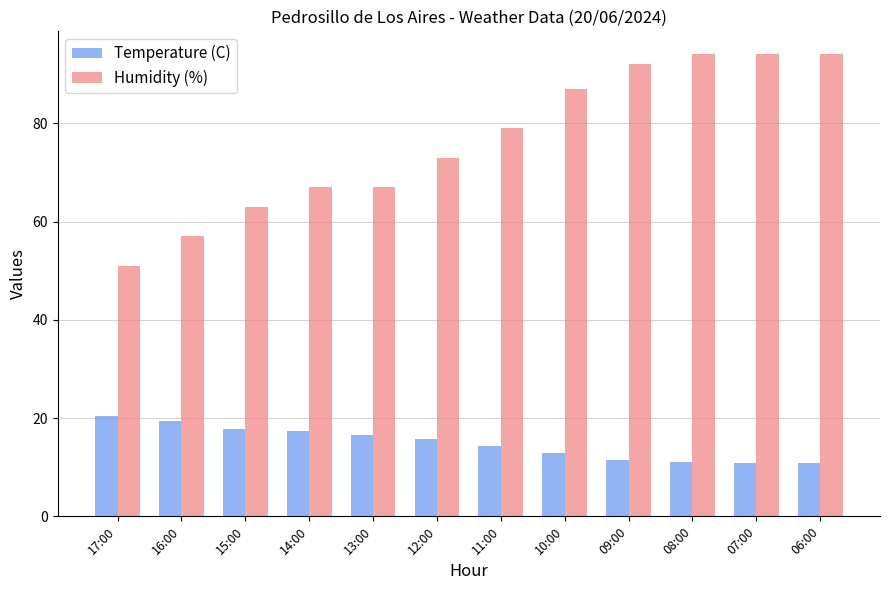

What is the difference between the highest and lowest values at 16:00?

37.5